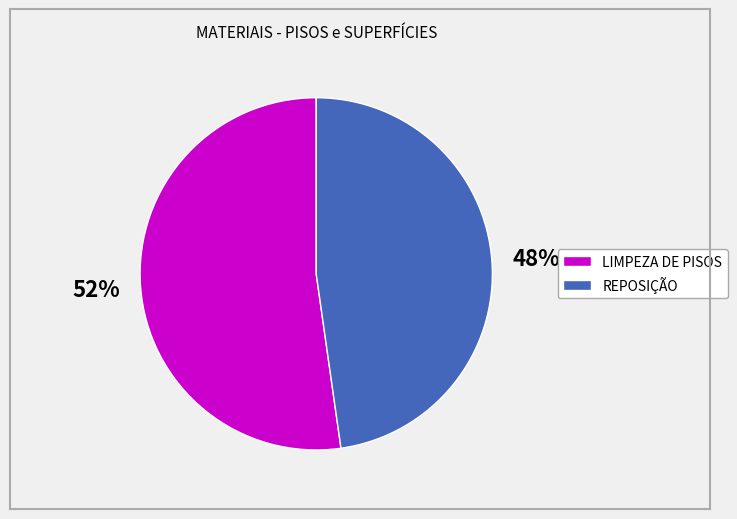

The REPOSIÇÃO slice represents 35% of the pie. True or false?

False